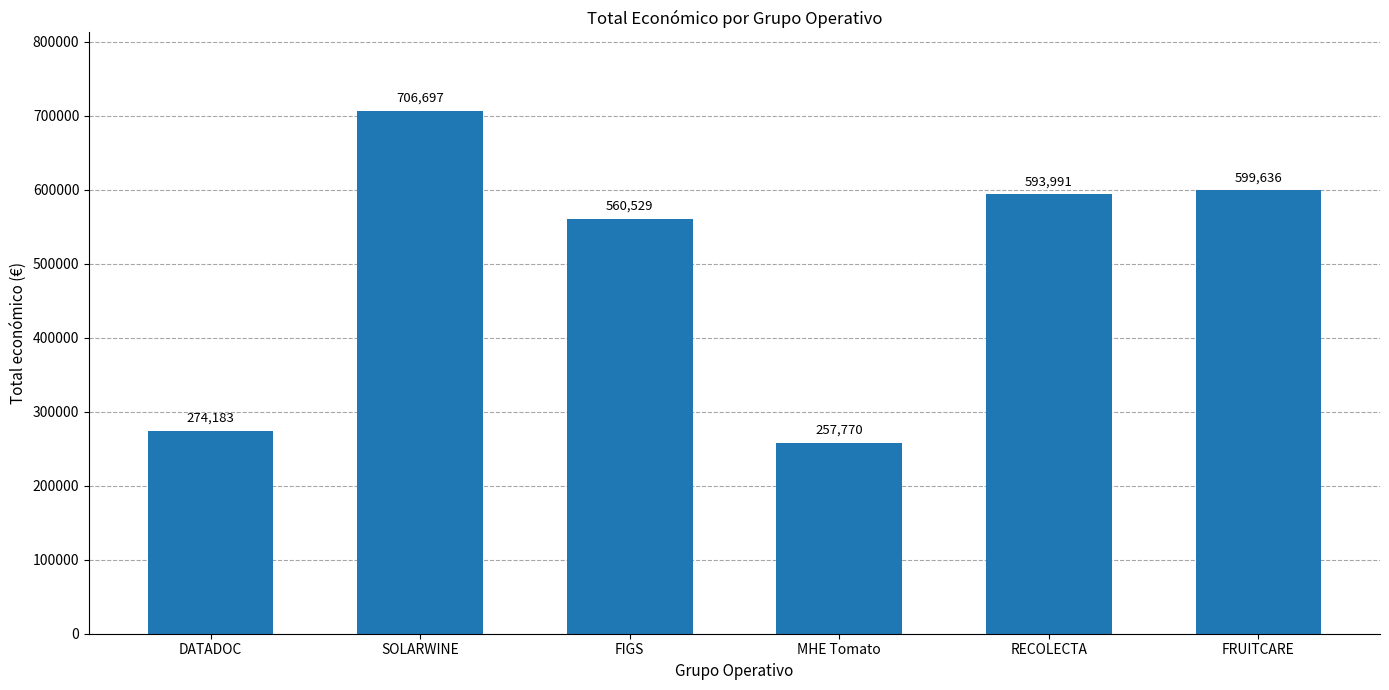

The value at RECOLECTA is 296340. True or false?

False